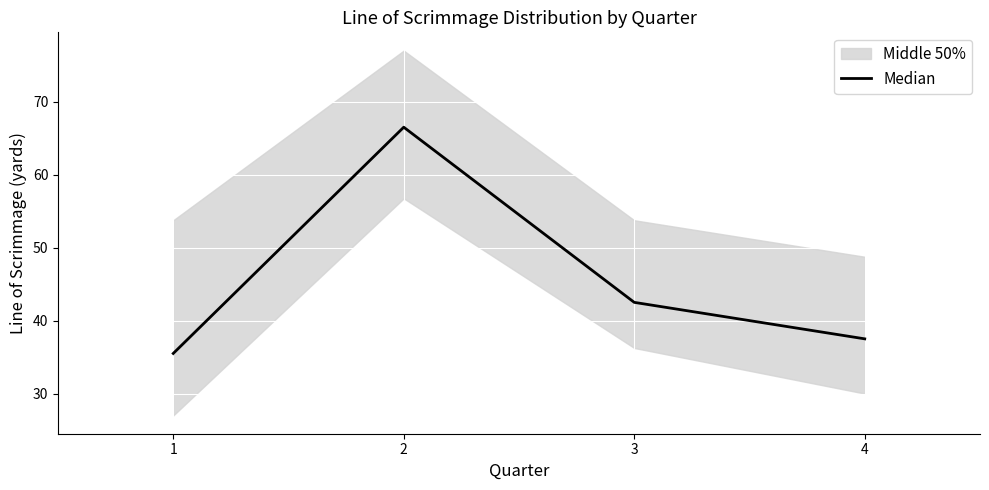

Reading left to right, extract all data points from this chart.

35.5	66.5	42.5	37.5